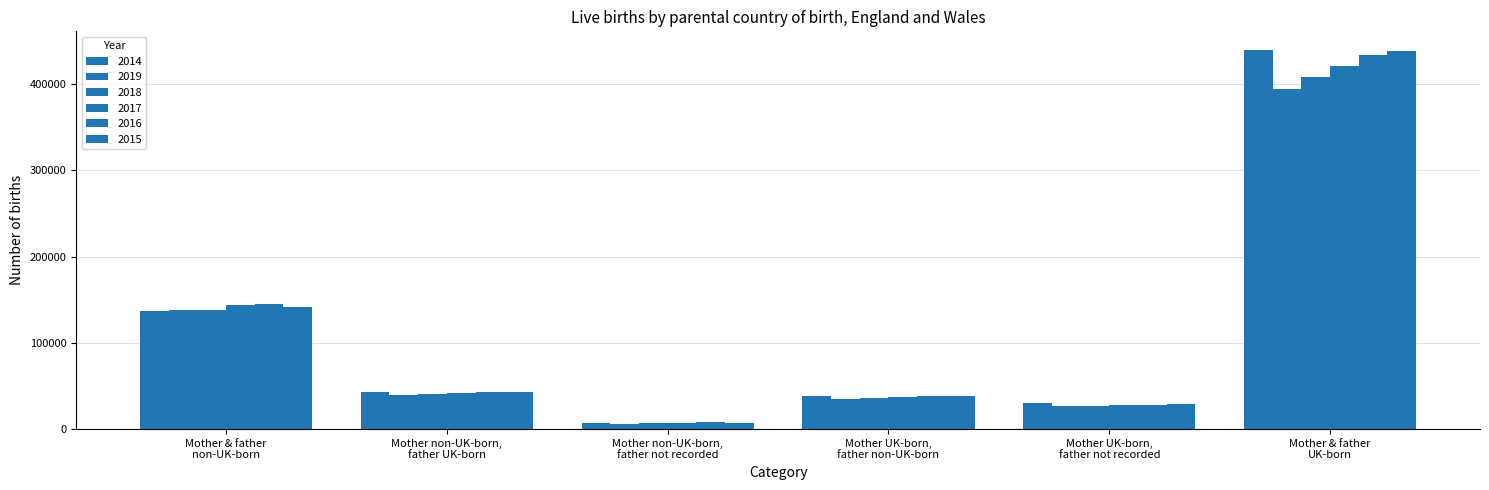

At Mother UK-born,
father not recorded, list the series in order from largest to smallest.

2014, 2015, 2016, 2017, 2018, 2019